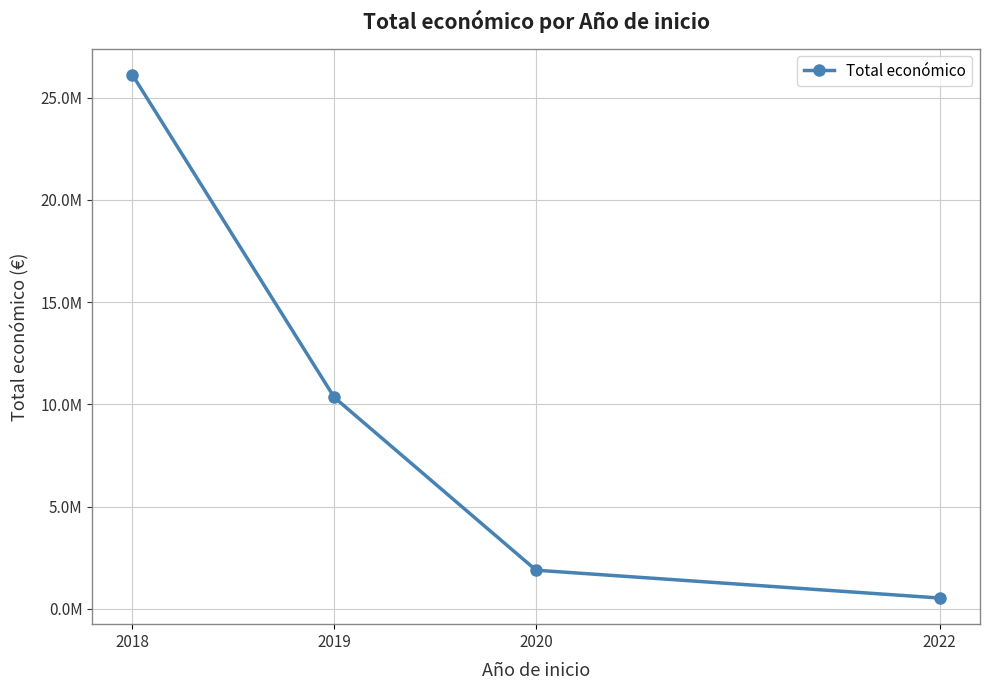

Which has a higher value, 2020 or 2018?

2018